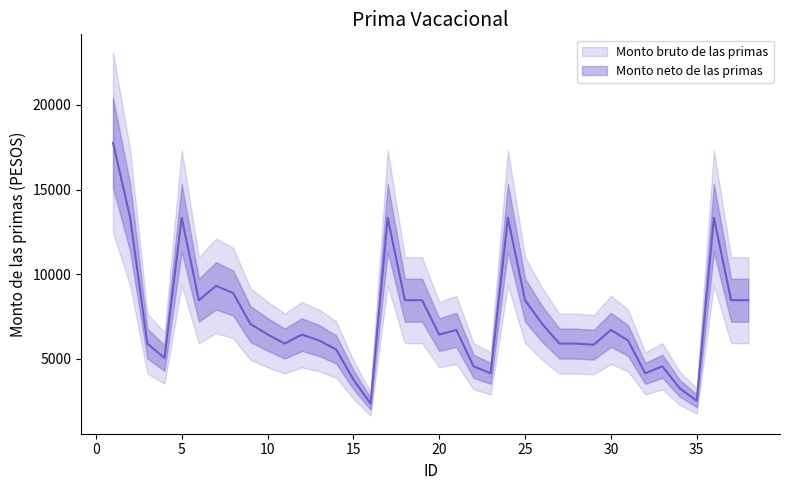

Reading left to right, extract all data points from this chart.

17766.0	13335.0	5900.8	5048.6	13335.0	8465.0	9311.5	8888.2	7058.7	6444.9	5900.8	6431.1	6084.5	5553.5	3776.3	2356.1	13335.0	8465.0	8465.0	6431.1	6708.1	4557.8	4143.5	13335.0	8465.0	7058.7	5900.8	5900.8	5833.1	6708.1	6084.5	4143.5	4557.8	3268.4	2517.5	13335.0	8465.0	8465.0